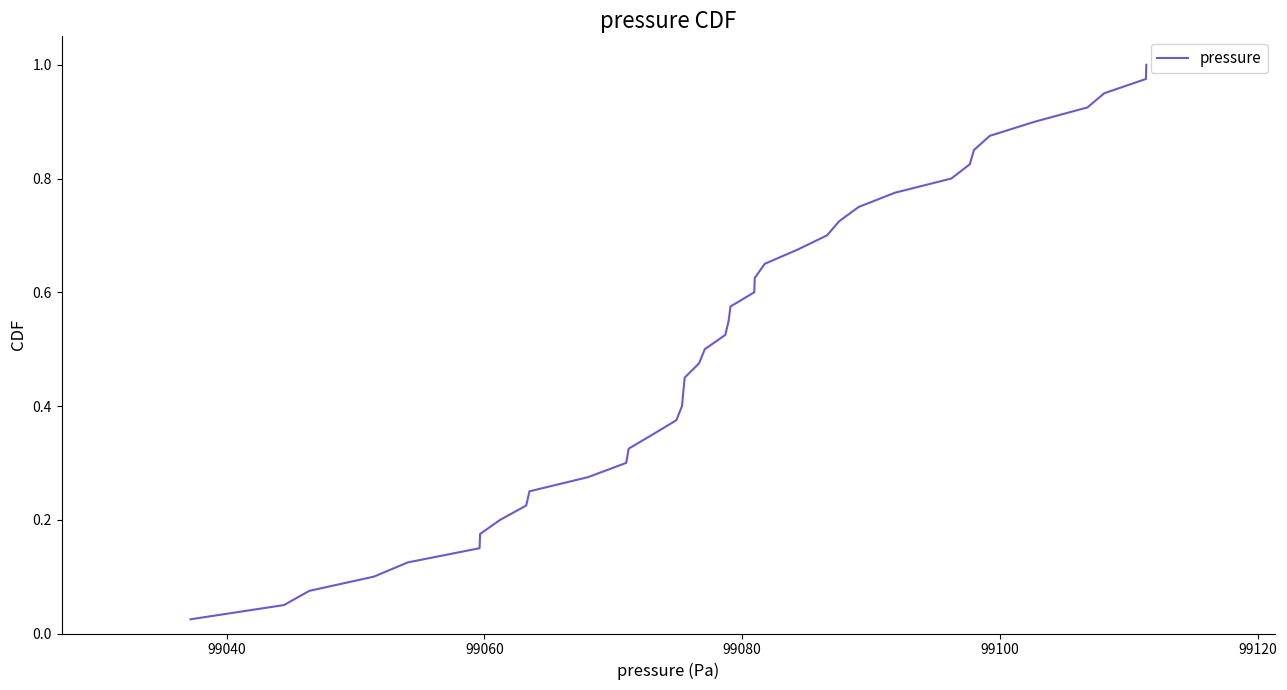

How many lines are shown in the chart?

1